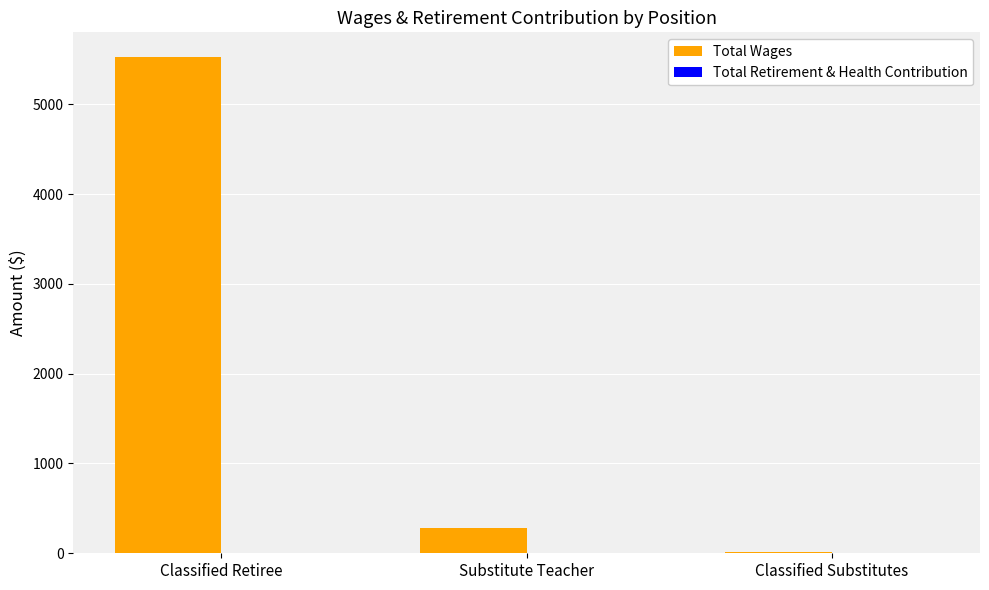

The value at Classified Retiree is 8341. True or false?

False